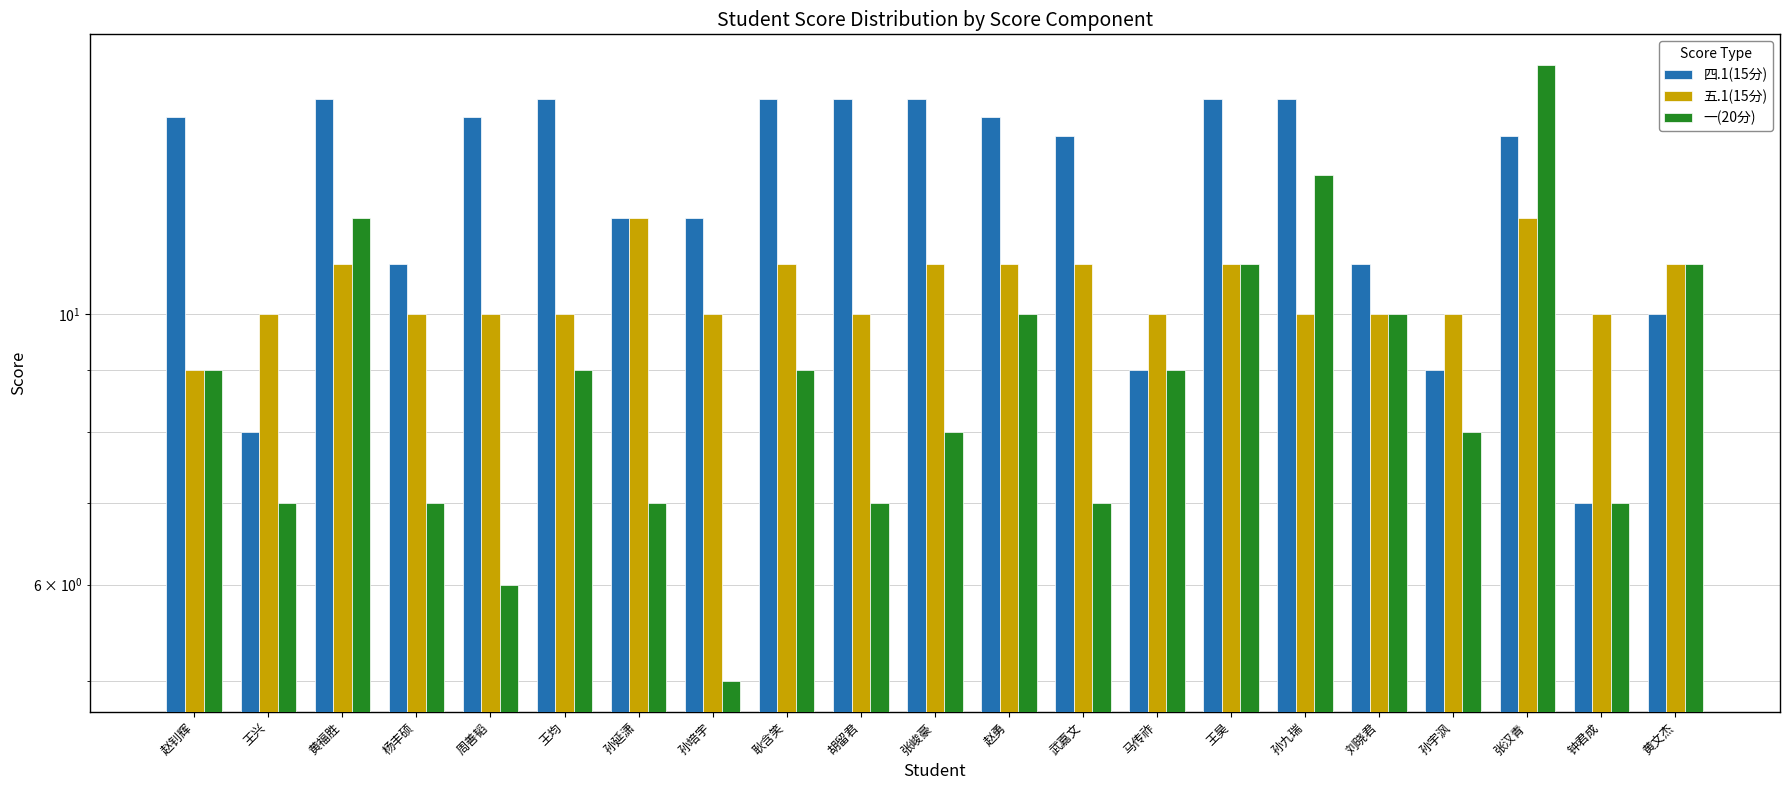

List the labels in order of 五.1(15分) value, smallest first.

赵钊辉, 王兴, 杨丰硕, 周善韬, 王均, 孙培宇, 胡留君, 马传祚, 孙九瑞, 刘晓君, 孙宇沨, 钟君成, 黄福胜, 耿含笑, 张峻豪, 赵勇, 武嘉文, 王昊, 黄文杰, 孙延潇, 张汉青